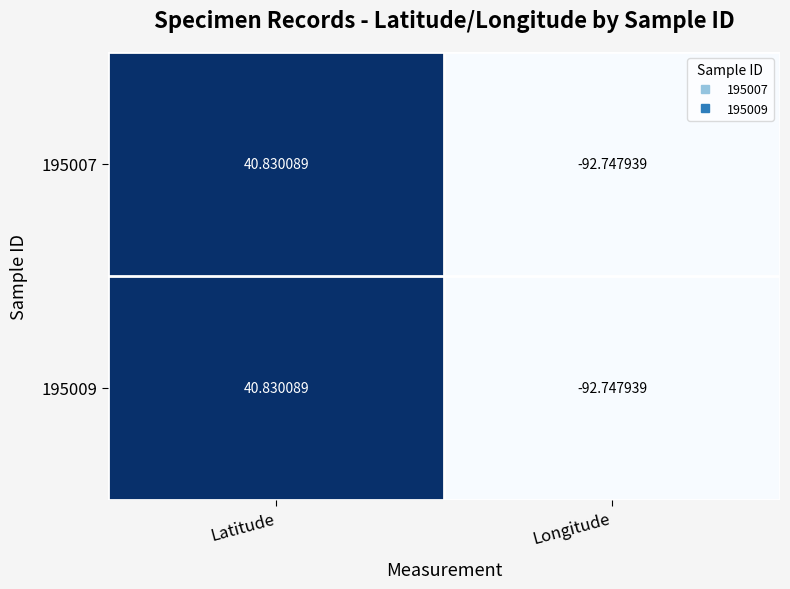

At which label is 195009 closest to -25?

Latitude